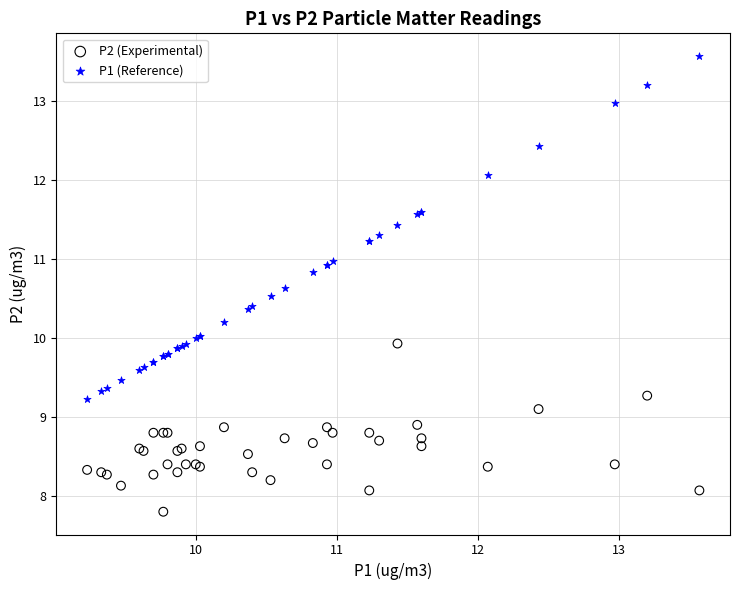

Which series contains the lowest Y value?

P2 (Experimental)